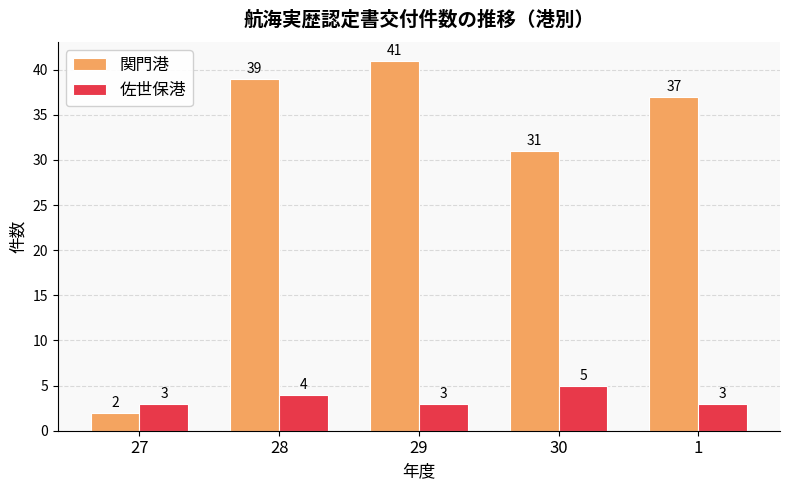

What is the value of the 関門港 bar at the 4th from the left?

31